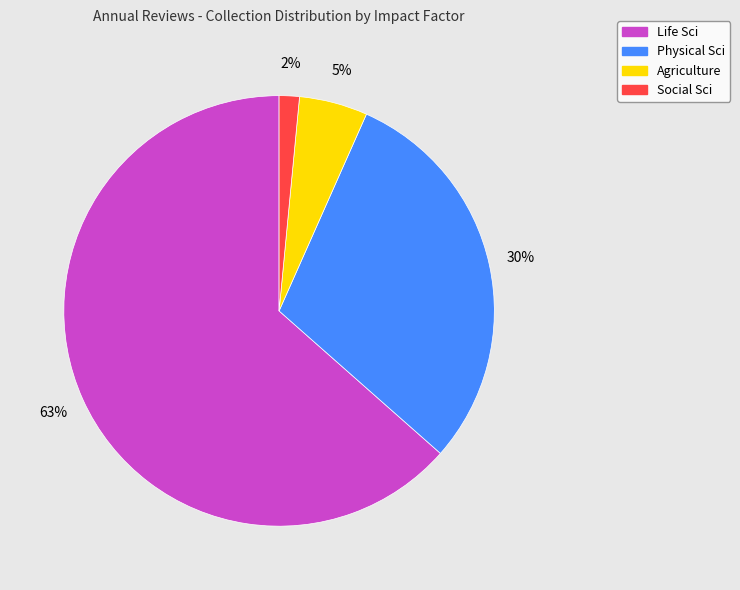

To the nearest percent, what is the average slice percentage?

25%